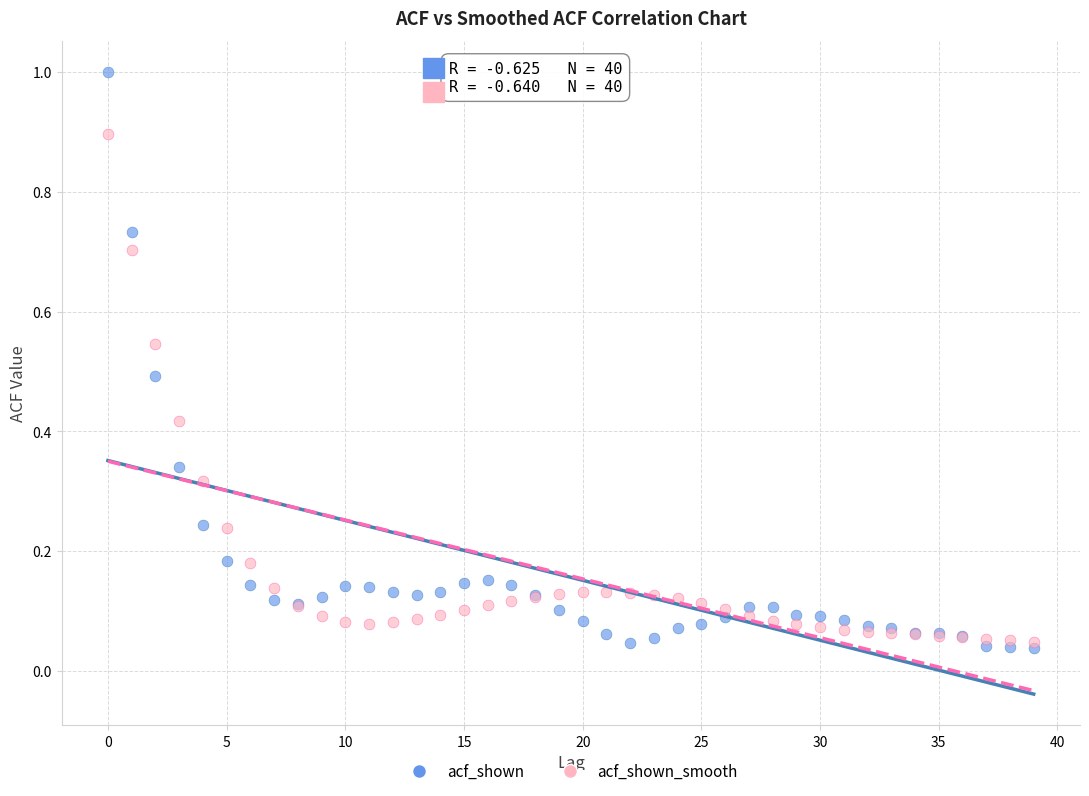

Which series has the widest spread of Y values?

acf_shown